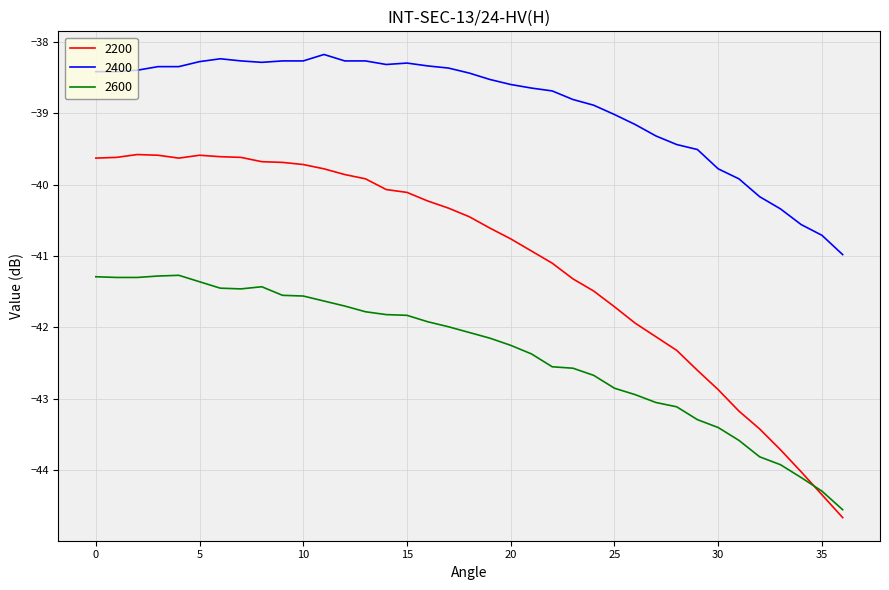

Rank the series by their average value, from lowest to highest.

2600, 2200, 2400